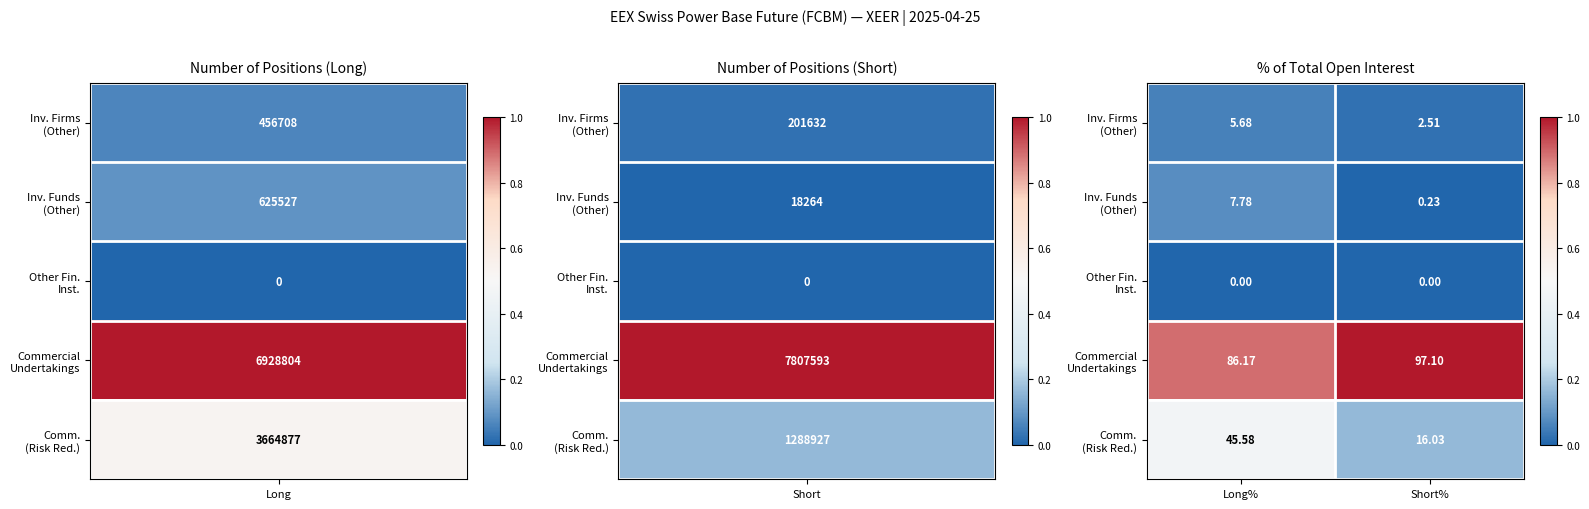

How many series are shown in this chart?

5